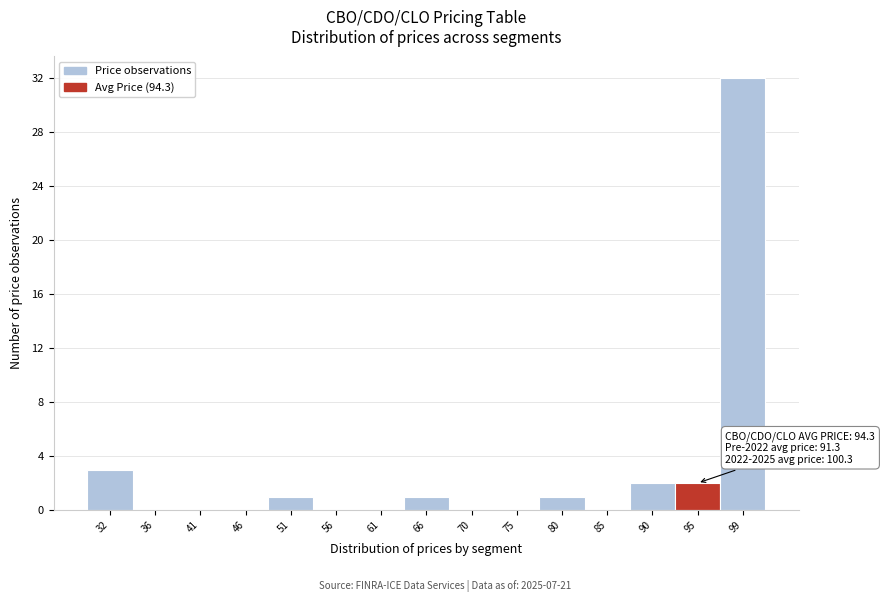

Over which range of the x-axis is the bar tallest?

97.0 to 102.0